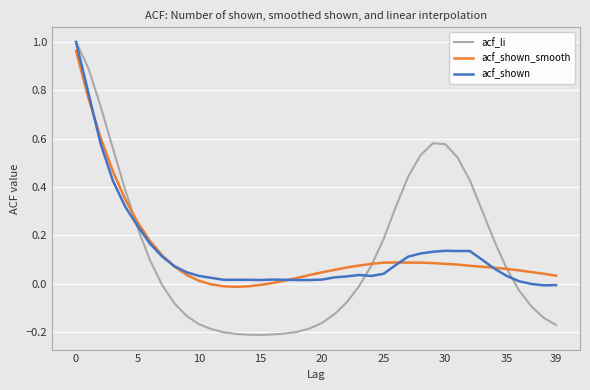

Which series has the widest spread of values?

acf_li